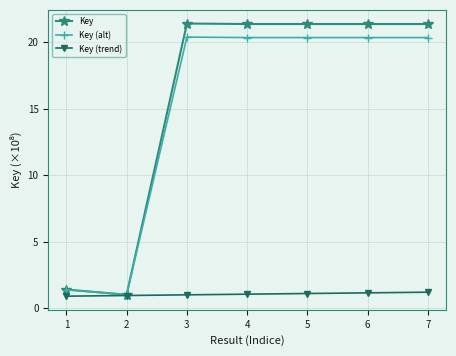

What is the average value of the Key series?

15.6